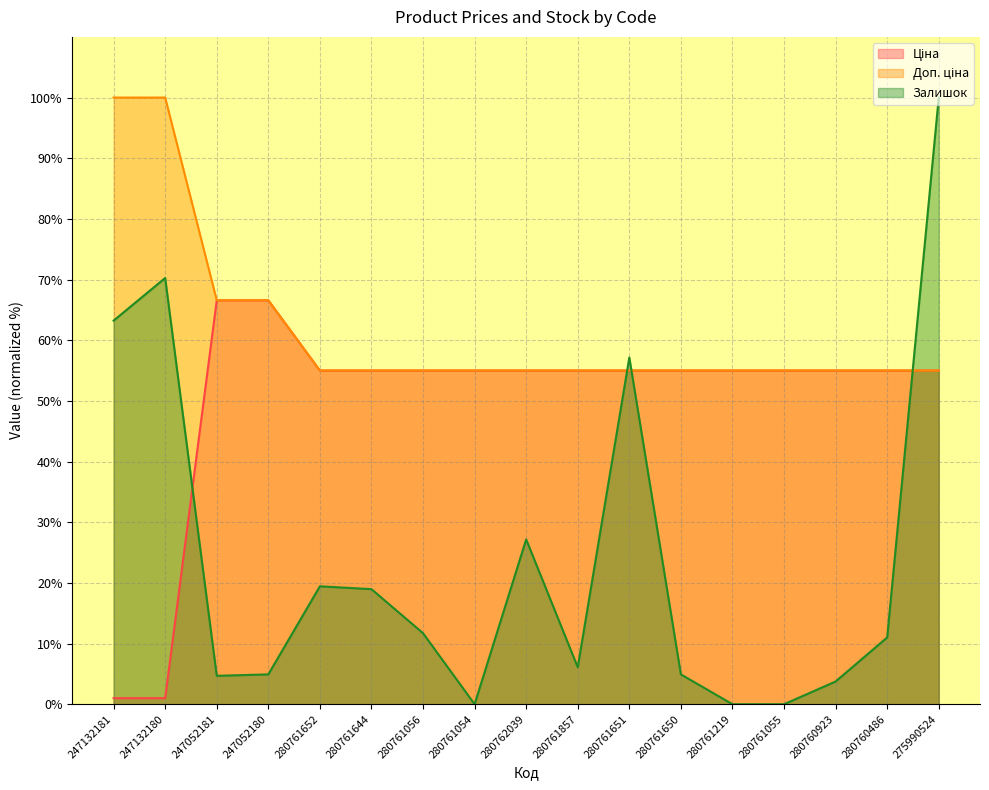

Reading left to right, transcribe all the data shown in this chart.

Ціна: 1.0	1.0	66.6	66.6	55.0	55.0	55.0	55.0	55.0	55.0	55.0	55.0	55.0	55.0	55.0	55.0	55.0
Доп. ціна: 100.0	100.0	66.6	66.6	55.0	55.0	55.0	55.0	55.0	55.0	55.0	55.0	55.0	55.0	55.0	55.0	55.0
Залишок: 63.2	70.3	4.7	4.9	19.4	19.0	11.7	0.0	27.2	6.1	57.1	4.9	0.0	0.0	3.7	11.0	100.0